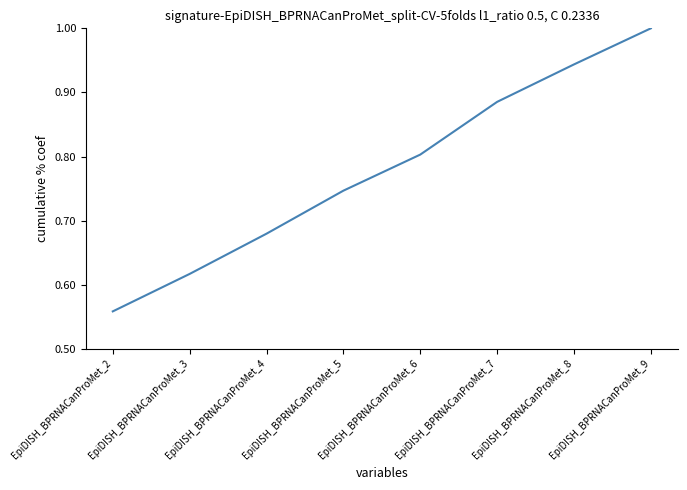

Which label corresponds to the largest value in the chart?

EpiDISH_BPRNACanProMet_9